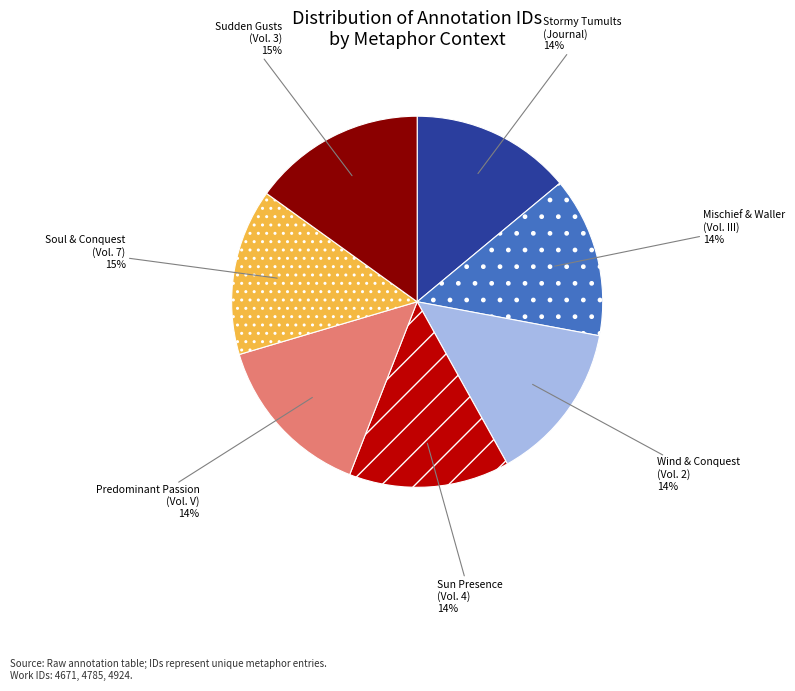

To the nearest percent, what is the average slice percentage?

14%